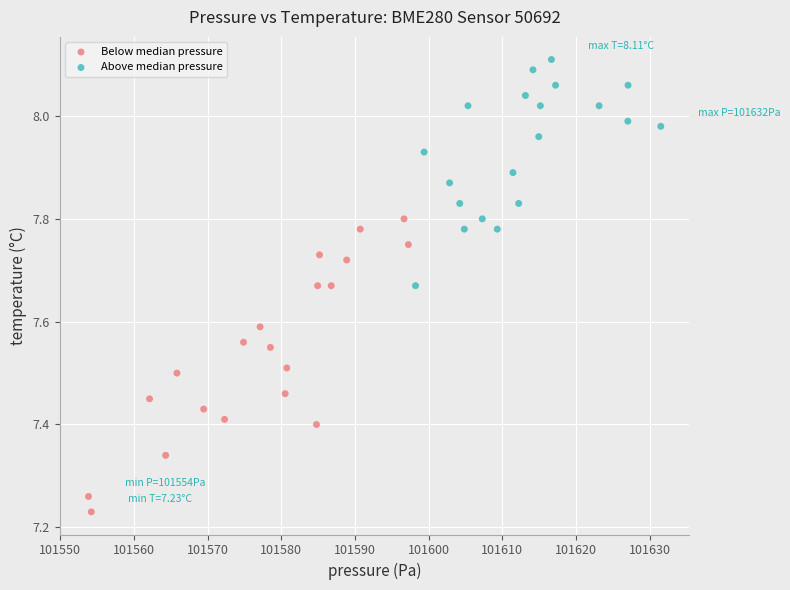

Which series reaches the minimum Y coordinate?

Below median pressure